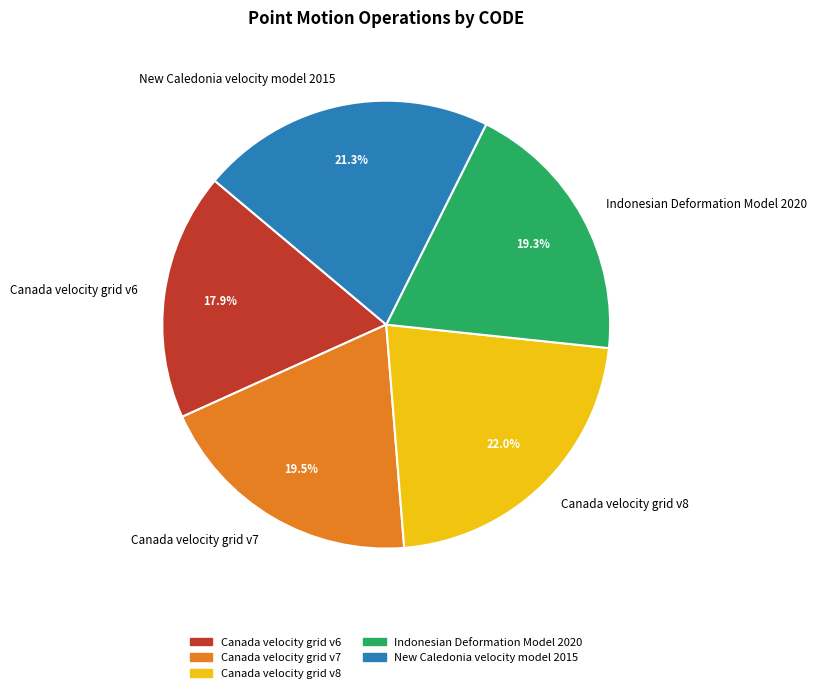

The Canada velocity grid v8 slice represents 22% of the pie. True or false?

True